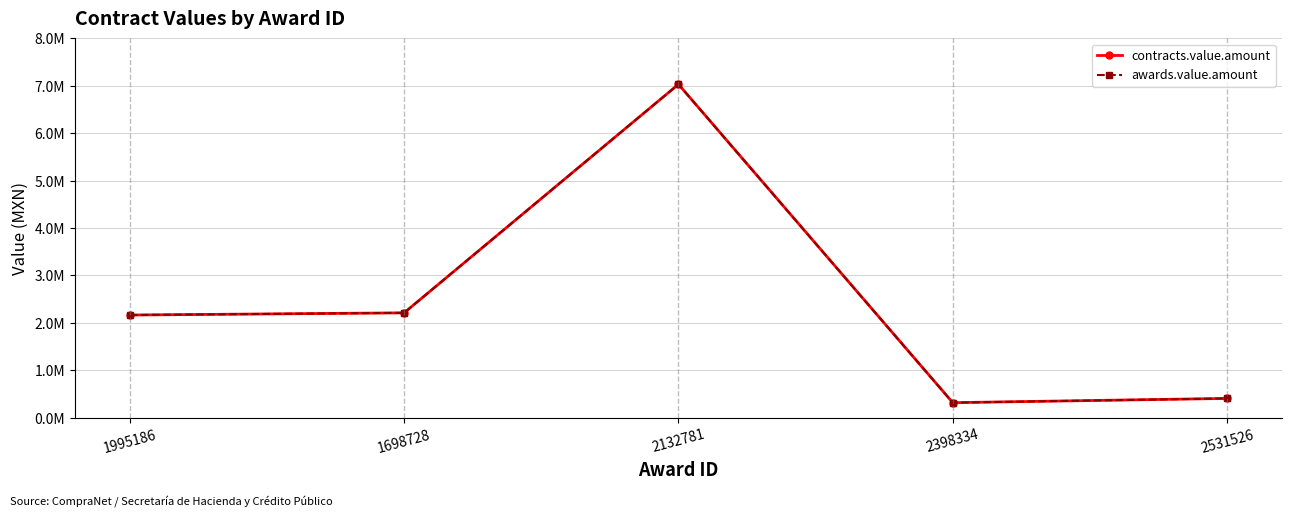

At which category is the sum across all series the highest?

2132781